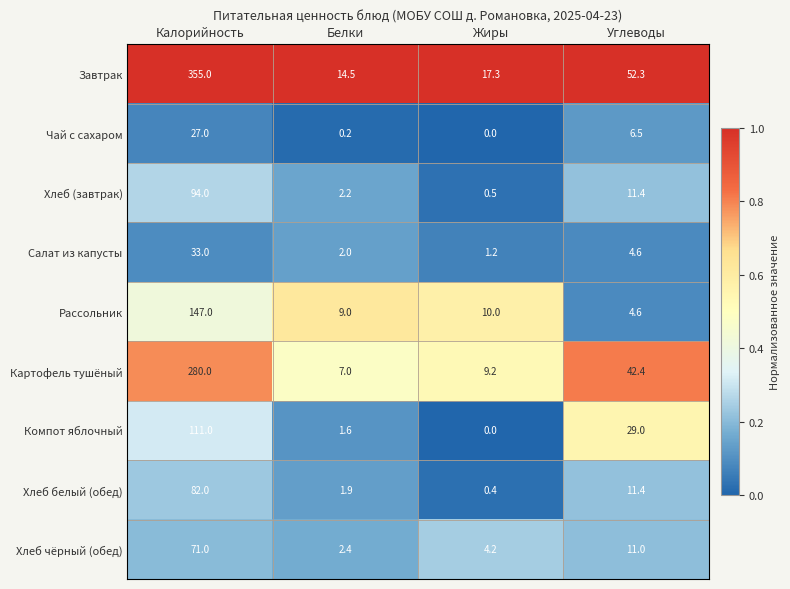

The value of Завтрак at Калорийность is 355.0. True or false?

True